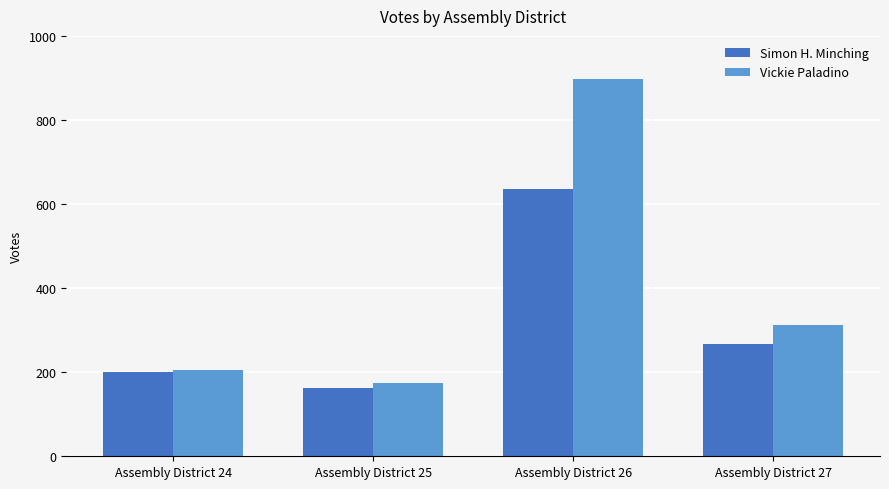

What are all the series names shown in the legend?

Simon H. Minching, Vickie Paladino